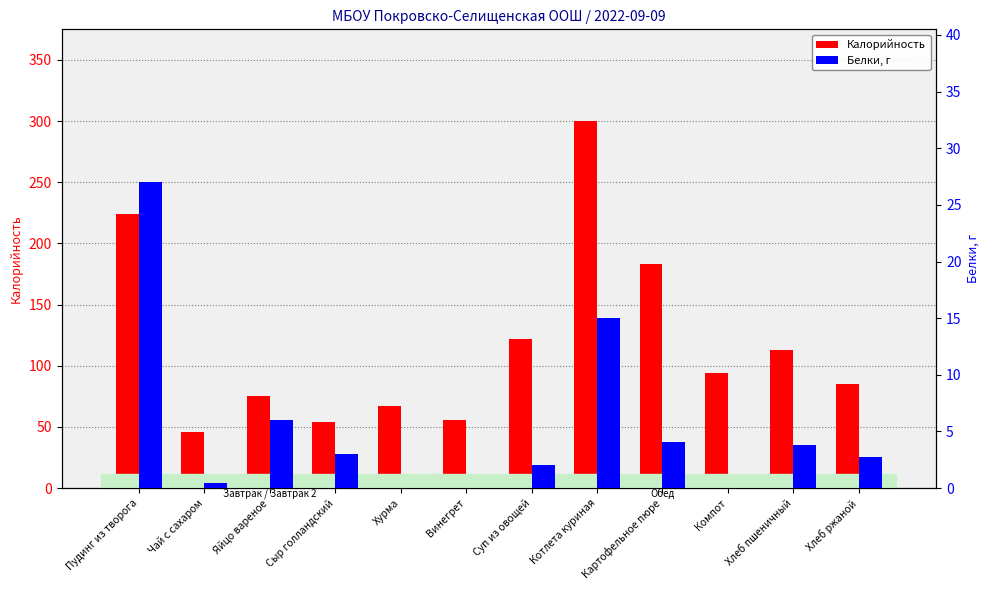

What is the difference between the maximum and second lowest values in the Белки series?

27.0